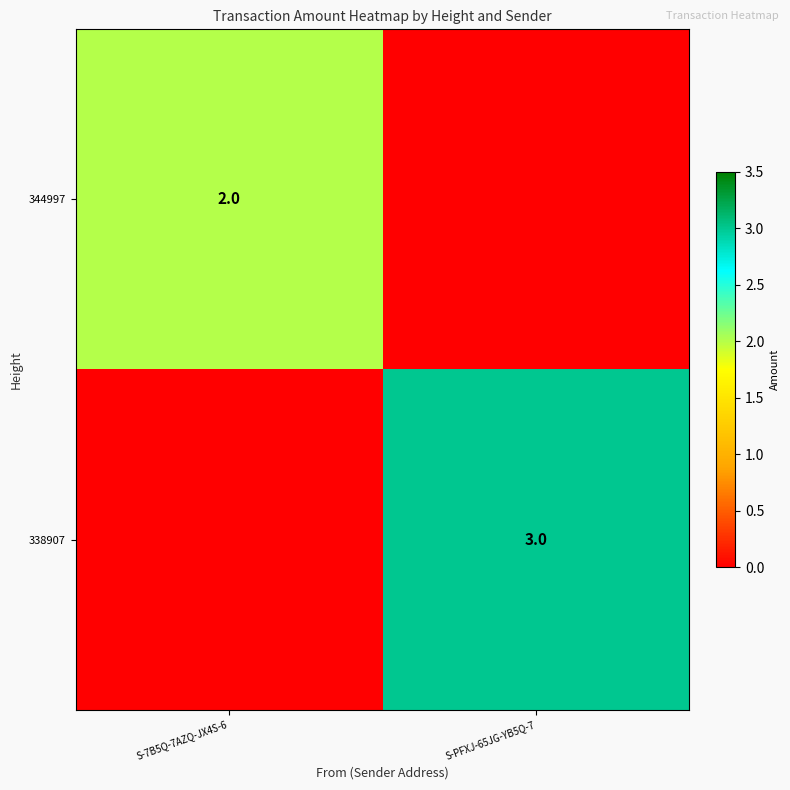

The 344997 series shows 2 at S-7B5Q-7AZQ-JX4S-6. True or false?

True